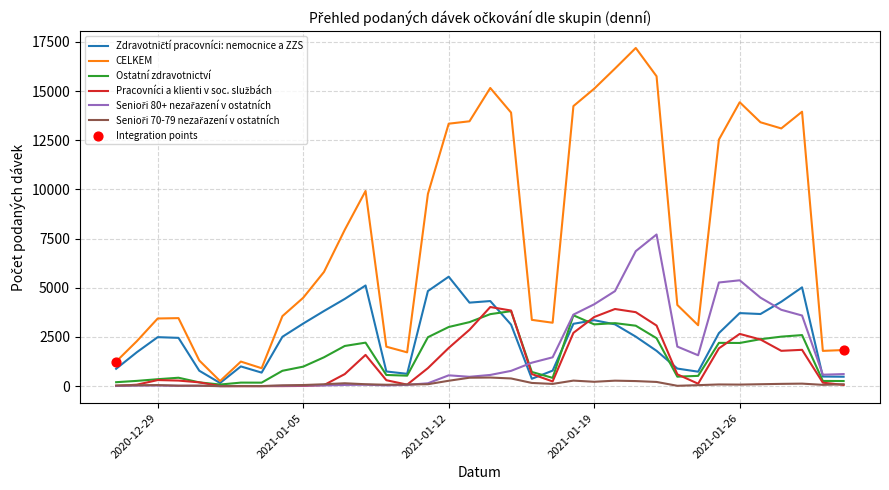

Which series has the largest total across all categories?

CELKEM